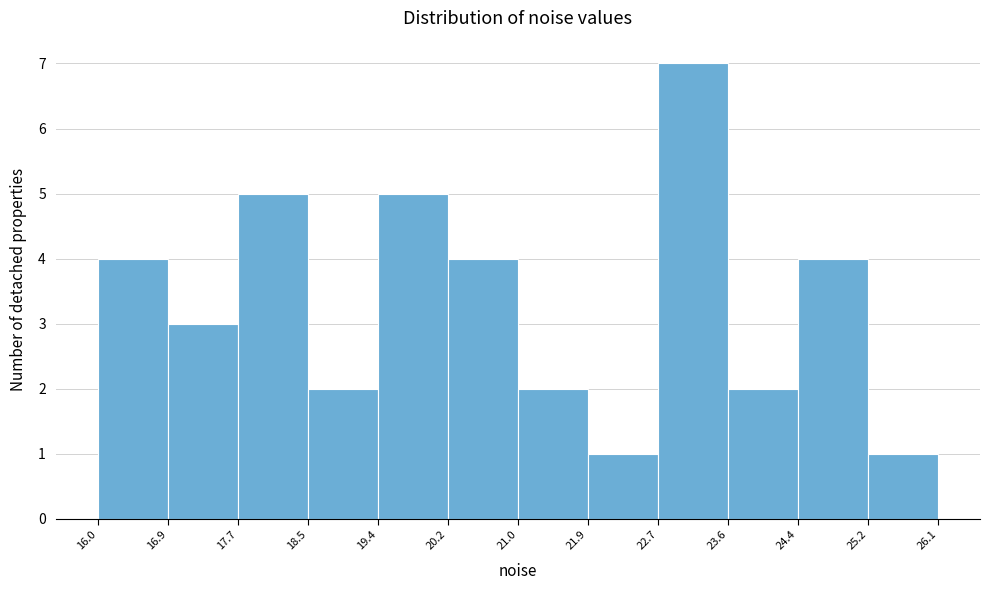

Which range on the x-axis has the tallest bar?

22.7 to 23.6